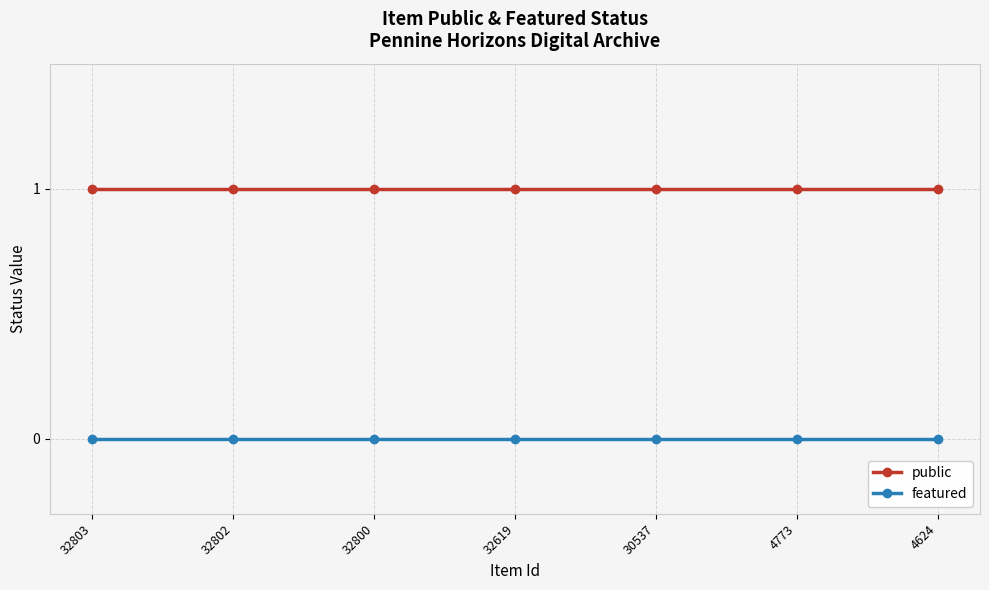

Reading left to right, transcribe all the data shown in this chart.

public: 1	1	1	1	1	1	1
featured: 0	0	0	0	0	0	0